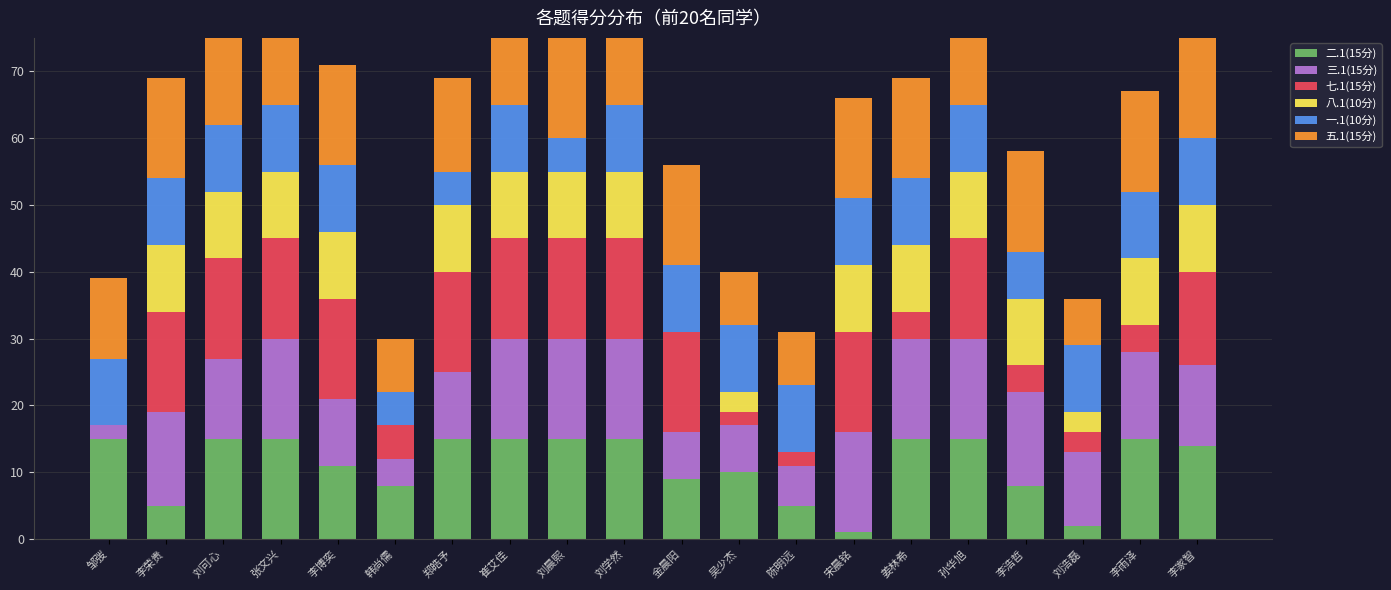

How many groups of bars are there?

20